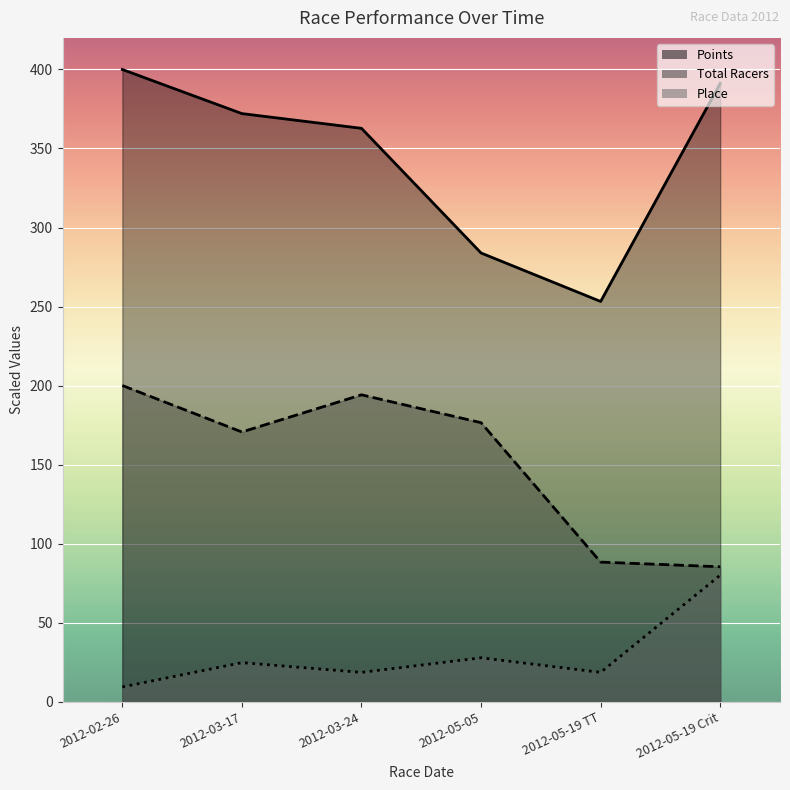

What are all the series names shown in the legend?

Total Racers, Points, Place